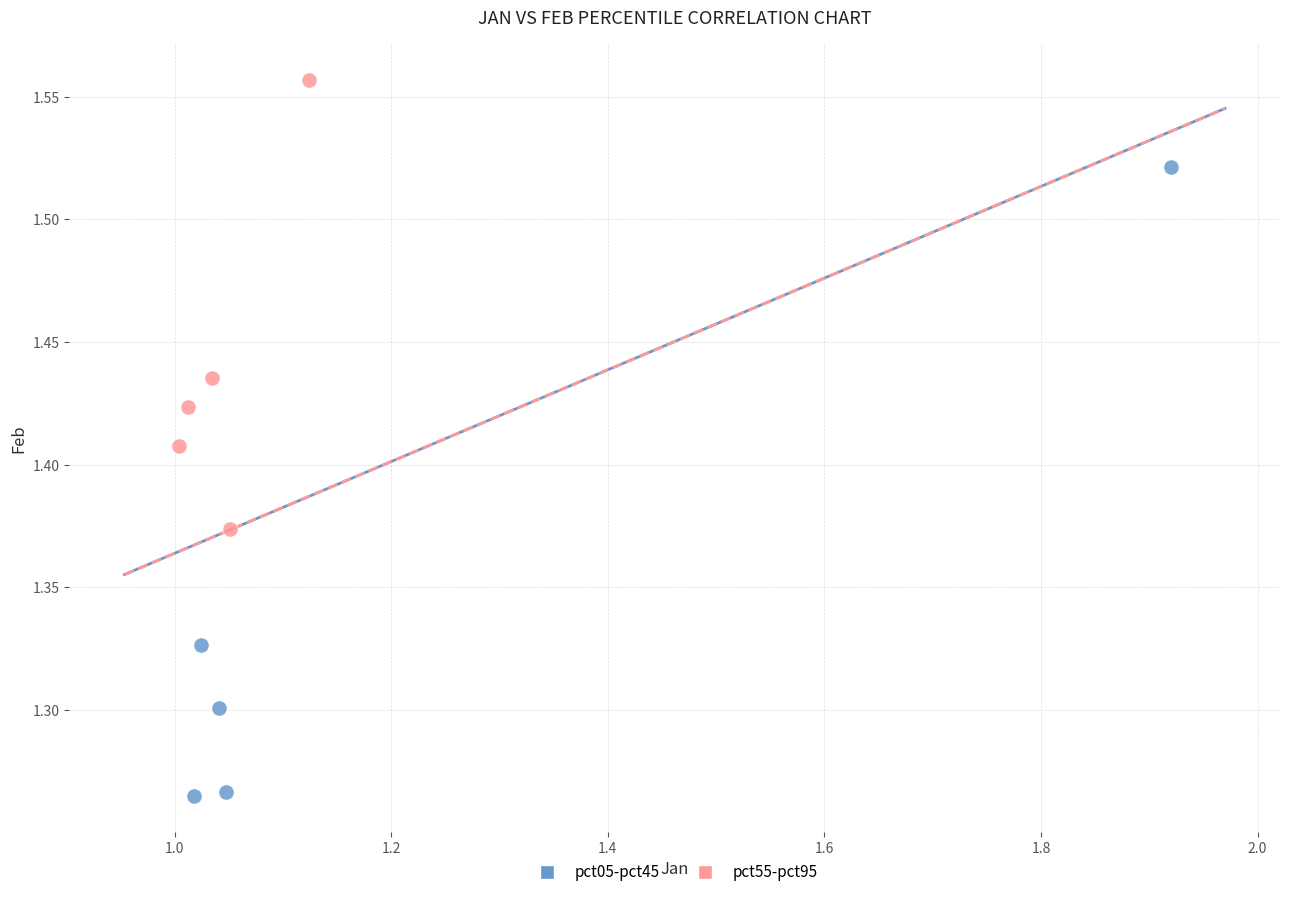

Which series contains the highest Y value?

pct55-pct95